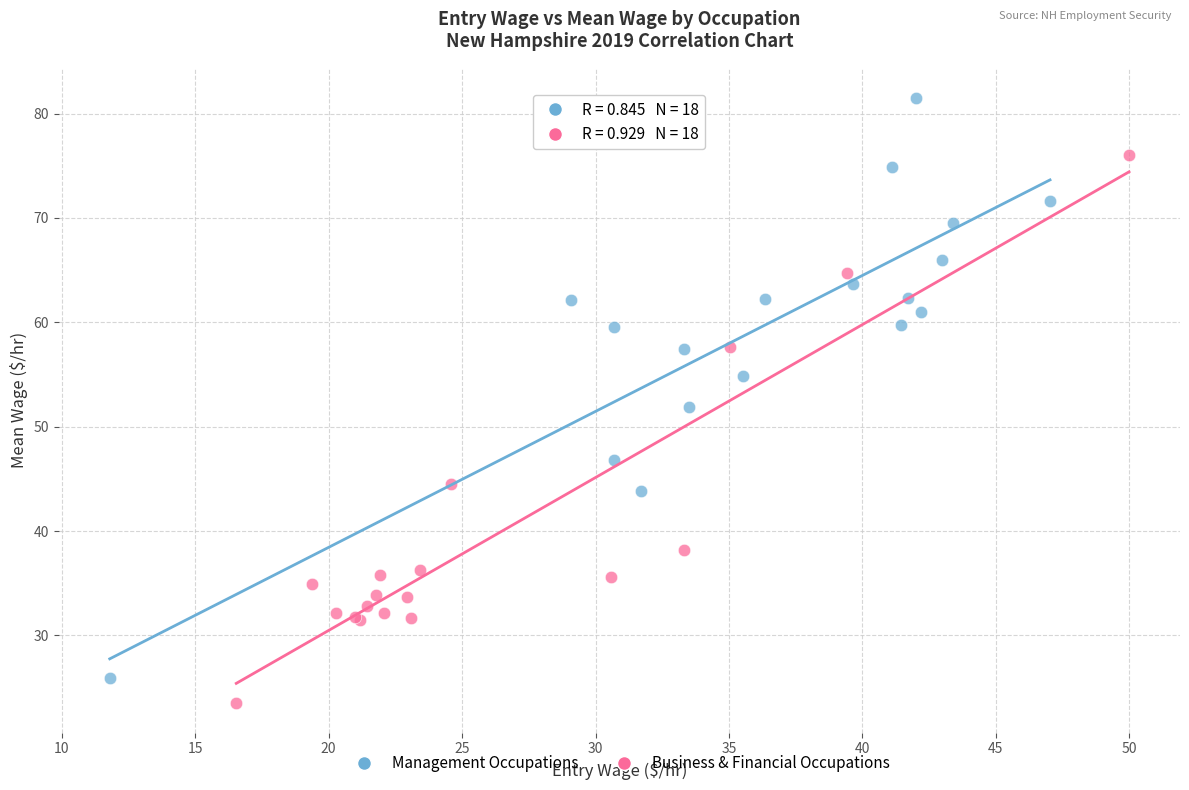

Which series reaches the maximum Y coordinate?

Management Occupations